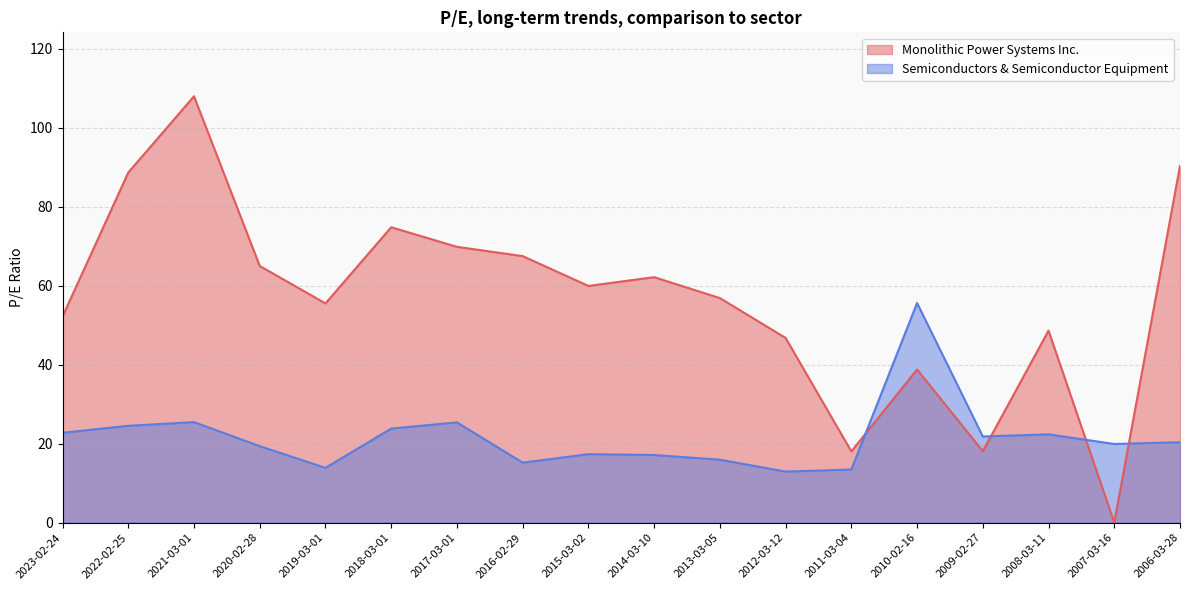

In Monolithic Power Systems Inc., how many points are higher than both neighbors (excluding endpoints)?

5